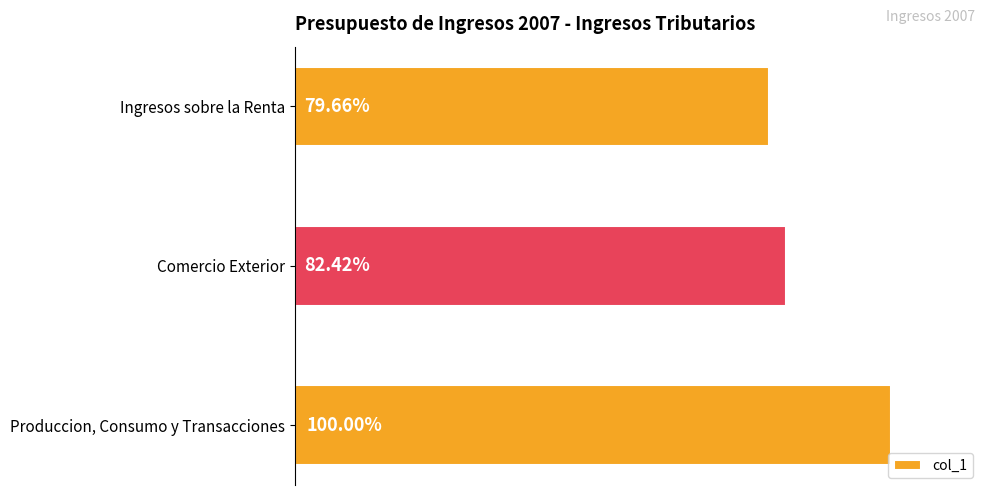

How many bars are there in total?

3